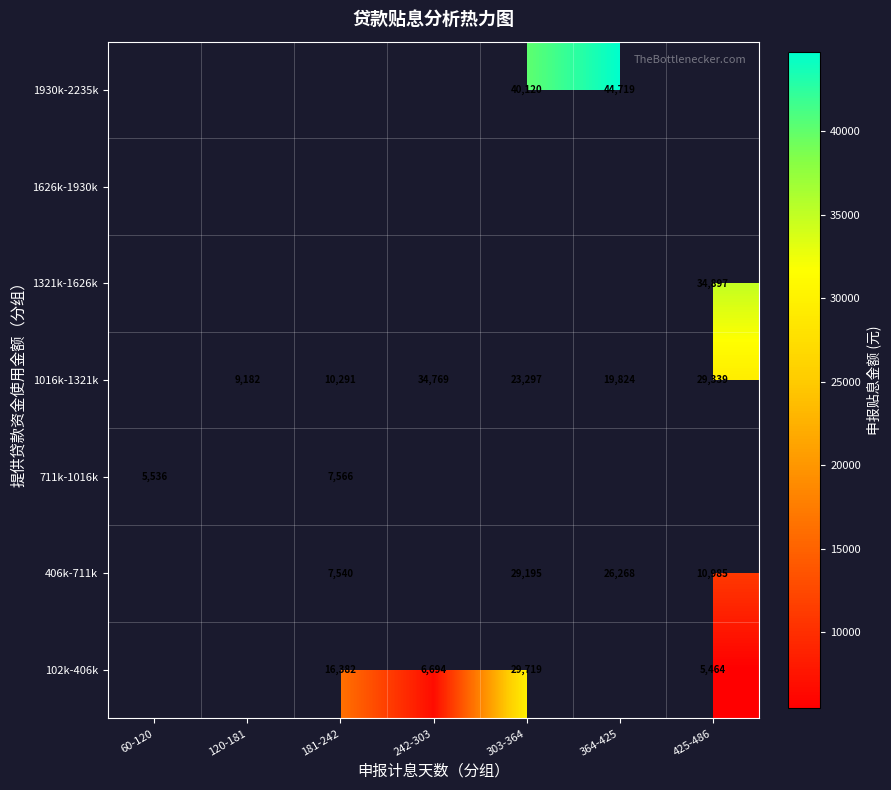

Which has a higher value, 425-486 or 364-425?

364-425